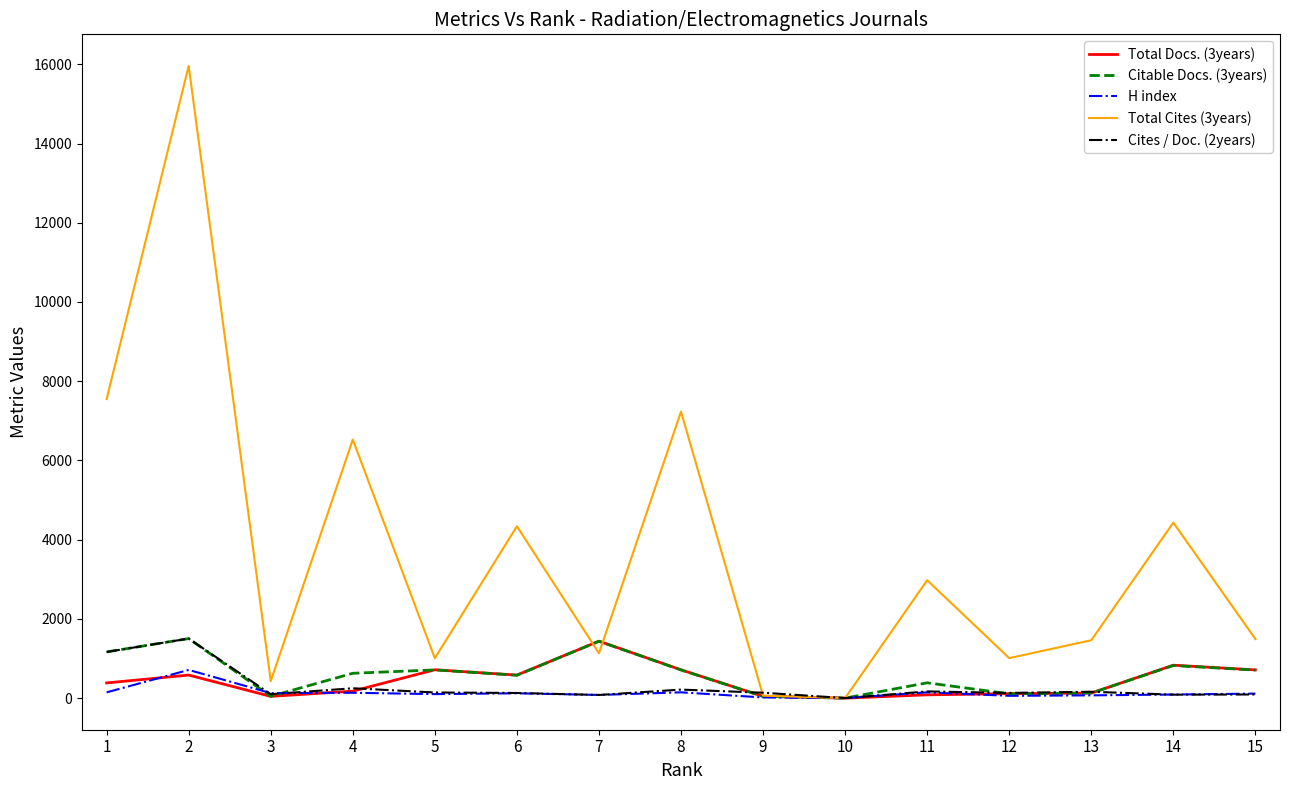

Which series has the widest spread of values?

Total Cites (3years)